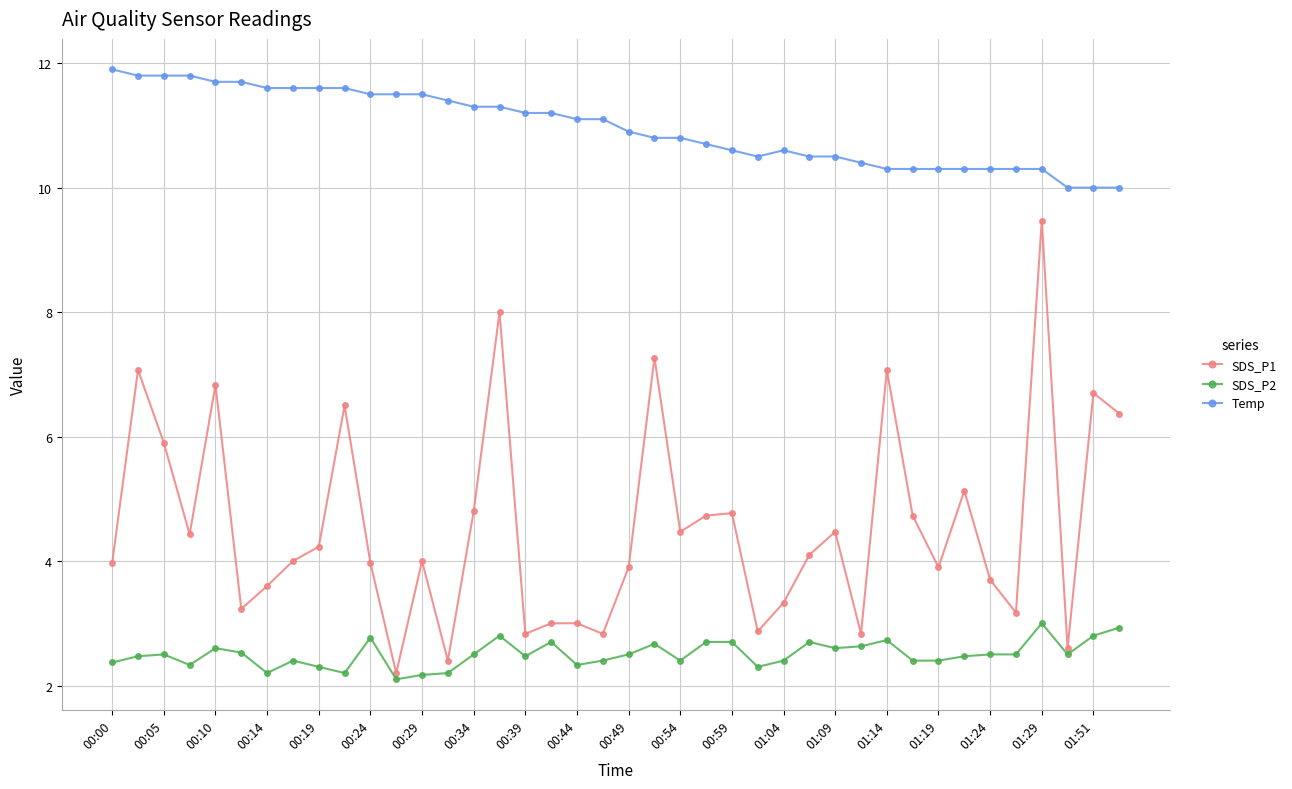

What is the minimum value for SDS_P2?

2.1